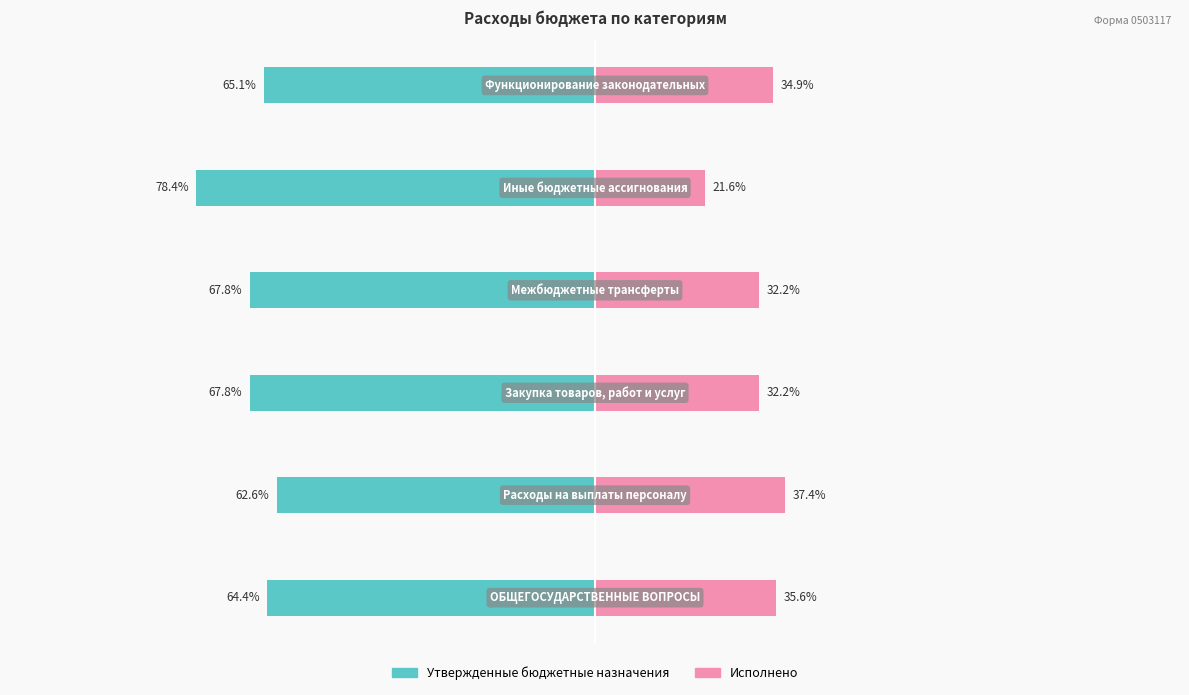

Between −150 and 100, which series saw the biggest shift?

Утвержденные бюджетные назначения